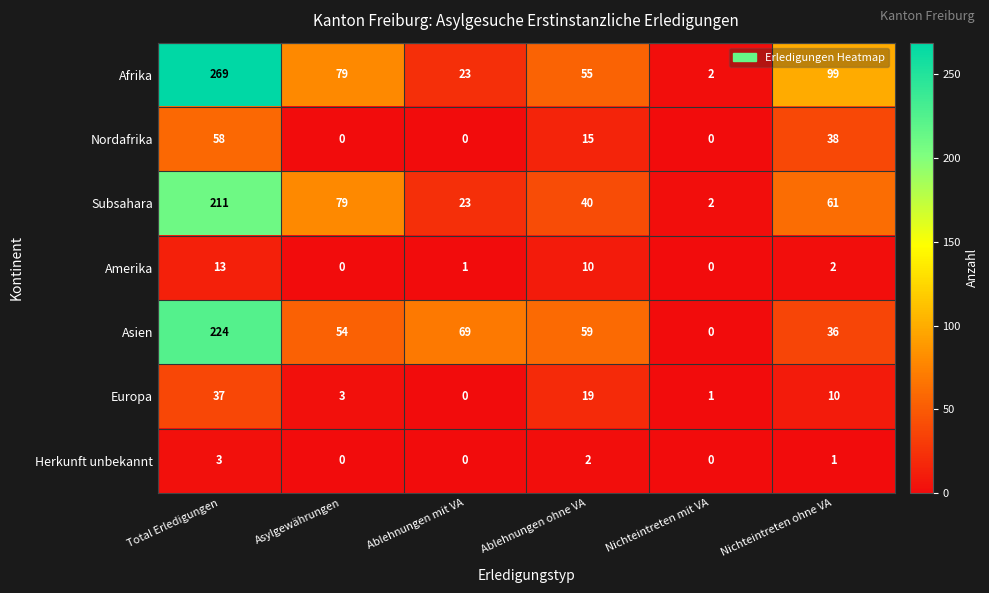

At which label is Afrika closest to 135?

Nichteintreten ohne VA